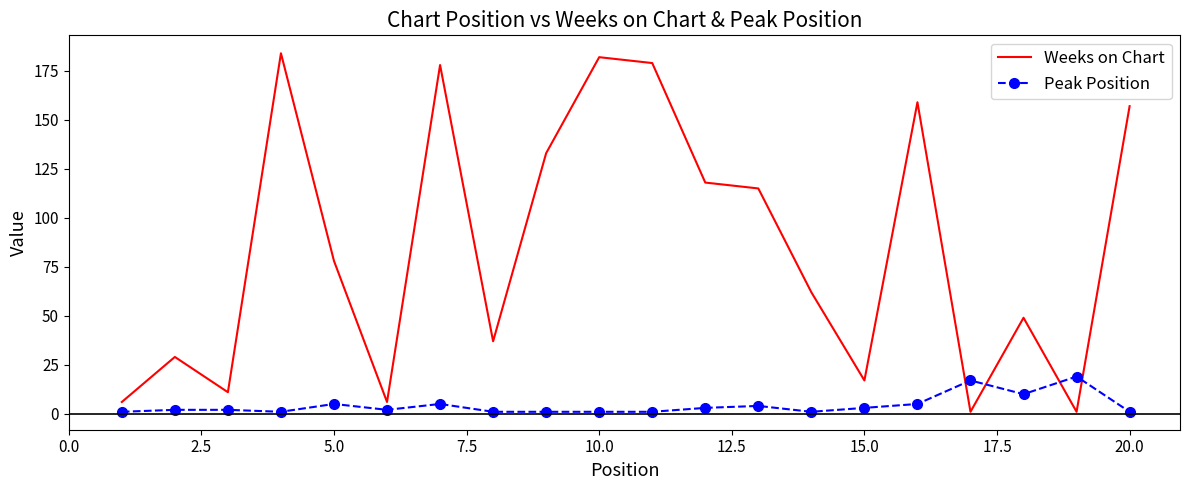

What is the maximum value for Weeks on Chart?

184